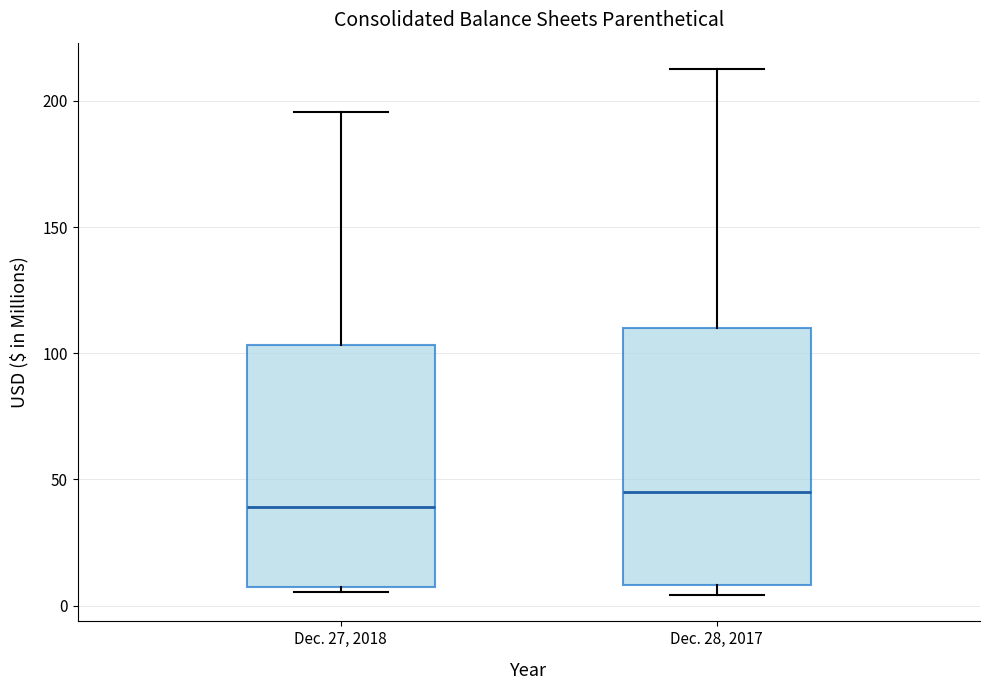

Reading left to right, read every box against the y-axis: the position of its median line, the range the box covers, and the ends of its whiskers. The values are not printed on the chart, so give them approximately, as read against the axis.

Dec. 27, 2018: median 40, box 5 to 105, whiskers 5 (just below the box's lower edge) to 195
Dec. 28, 2017: median 45, box 10 to 110, whiskers 5 to 215